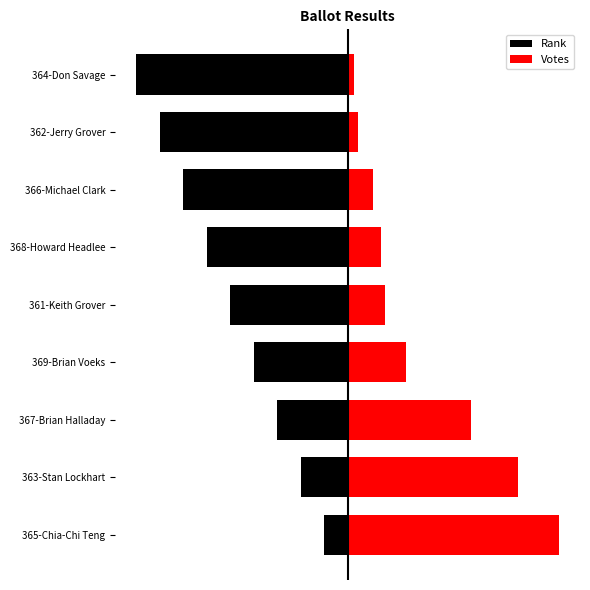

How many values in the Rank series exceed -170?

4